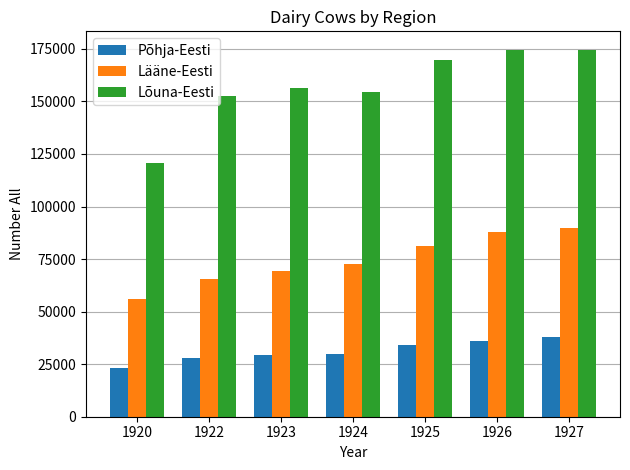

Which series has the largest range (max minus min)?

Lõuna-Eesti